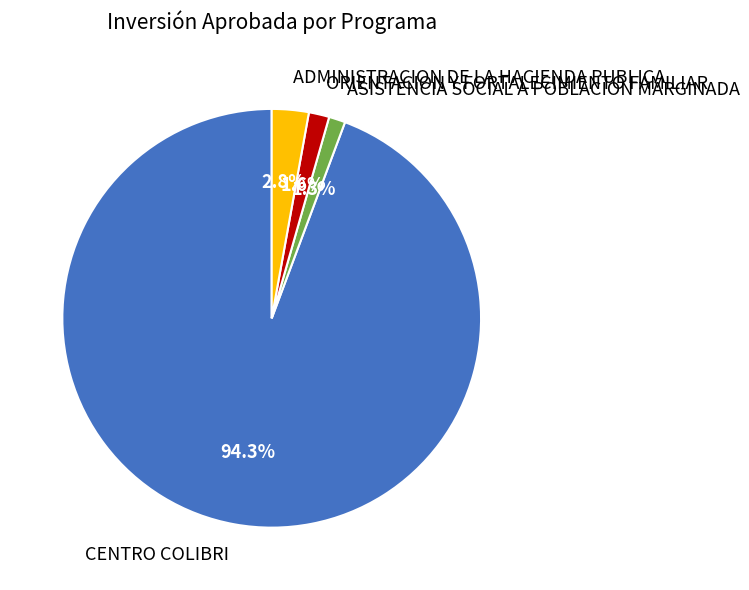

What is the ratio of the value at ASISTENCIA SOCIAL A POBLACION MARGINADA to the value at ORIENTACION Y FORTALECIMIENTO FAMILIAR?

0.8